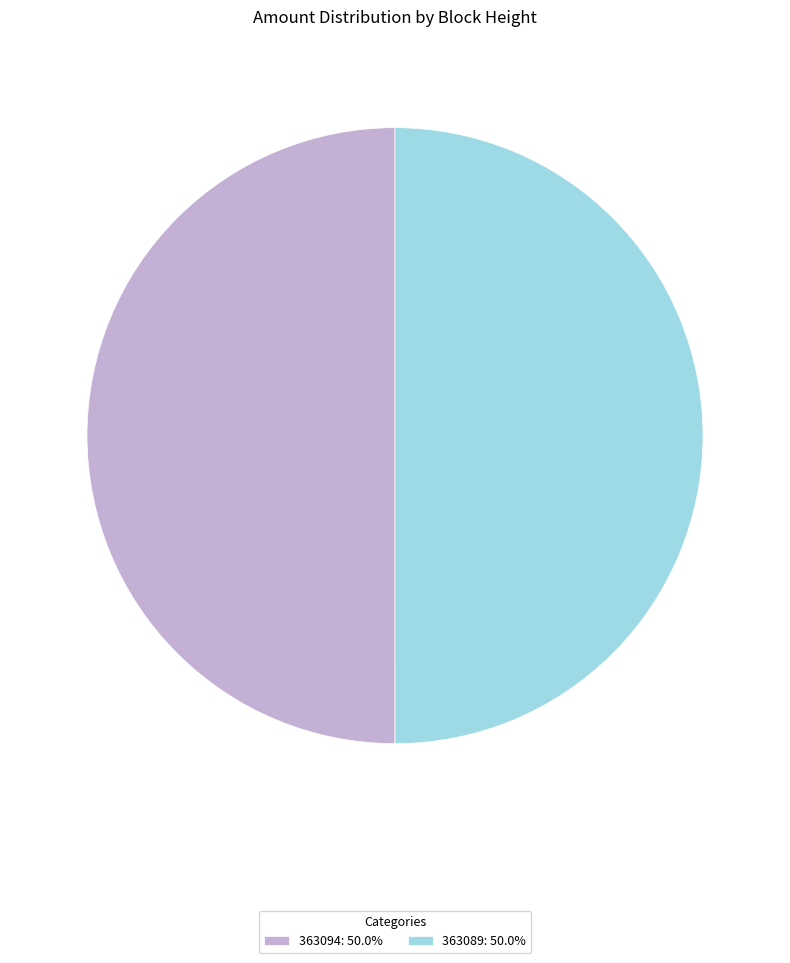

Combined, do 363094: 50.0% and 363089: 50.0% account for over 50%?

Yes